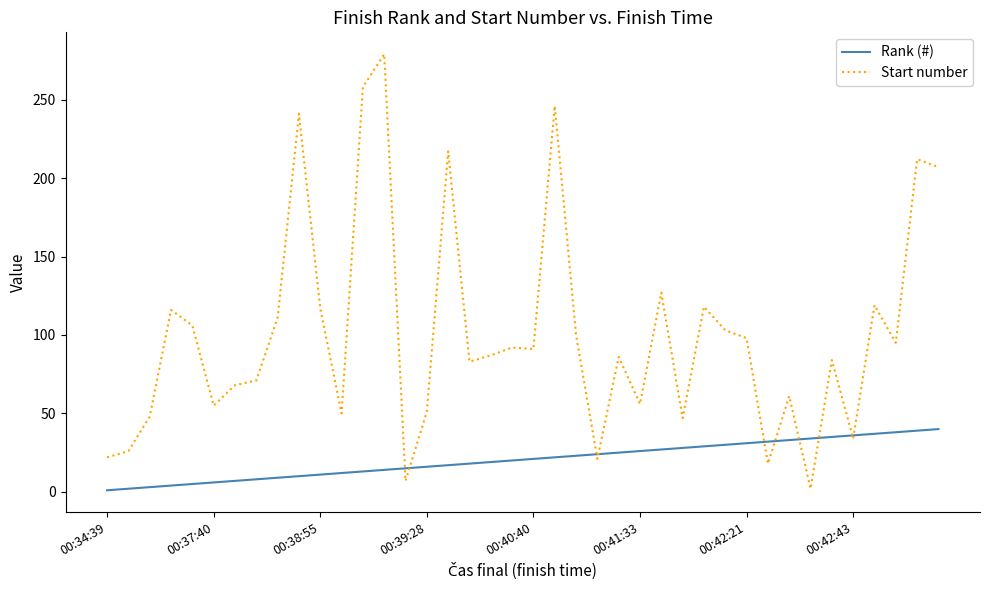

Which series has the largest range (max minus min)?

Start number